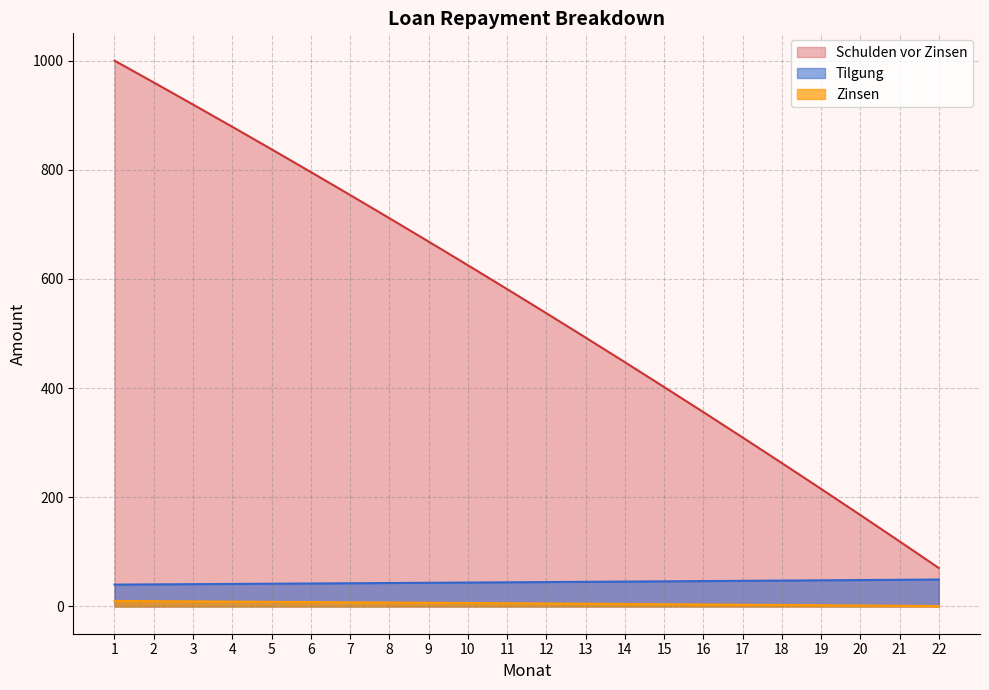

Does the chart have visible grid lines?

Yes